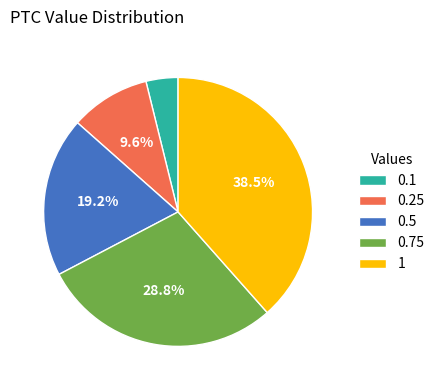

Do 0.75 and 0.5 together represent more than half of the pie?

No